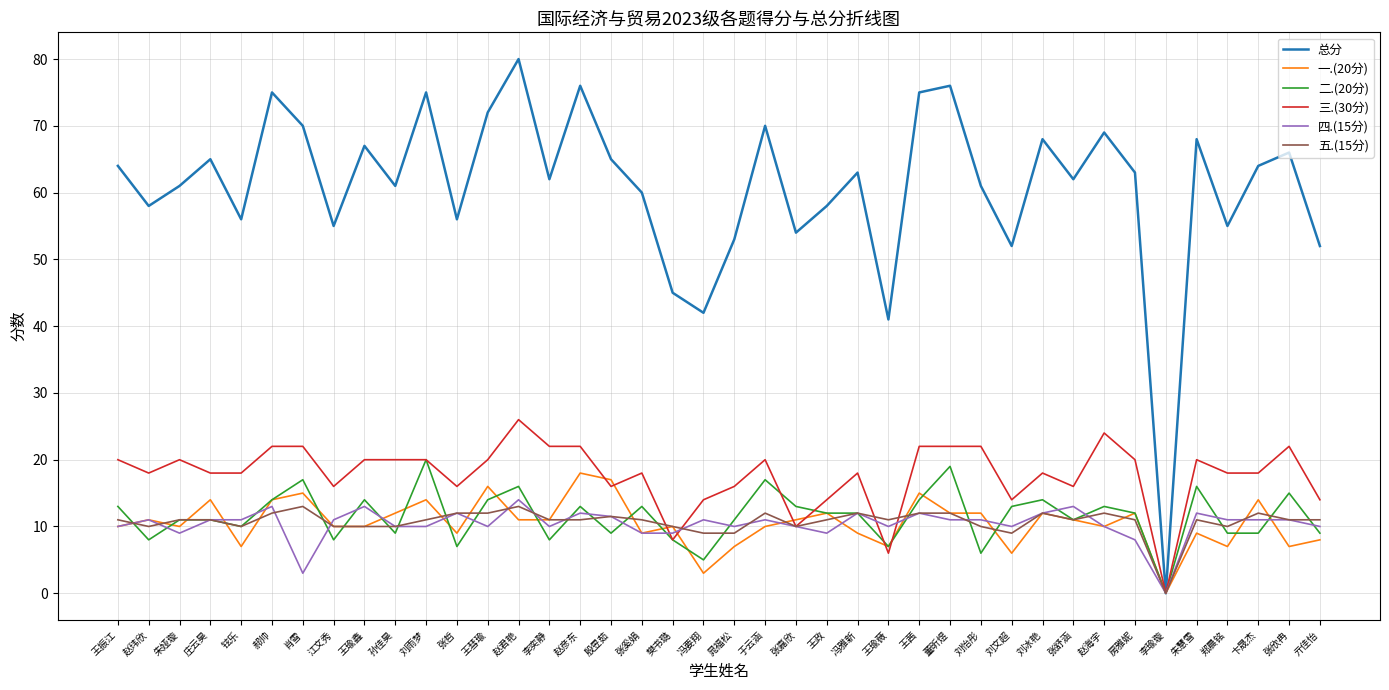

Is it true that 总分 equals 62.0 at 李奕静?

True